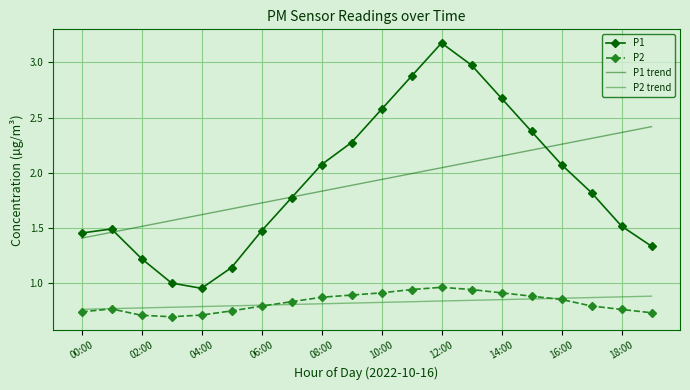

True or false: P2 trend and P1 intersect in this chart.

False